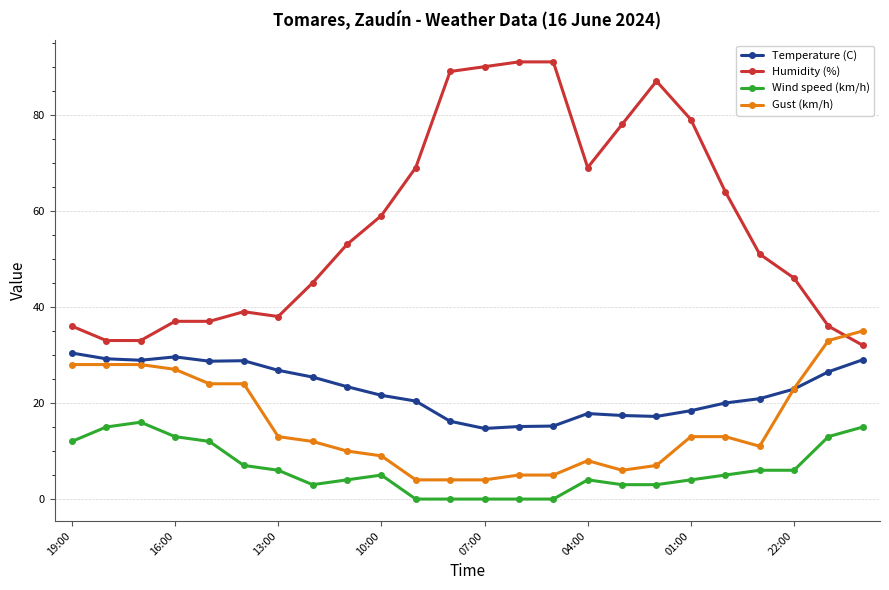

How many lines are shown in the chart?

4